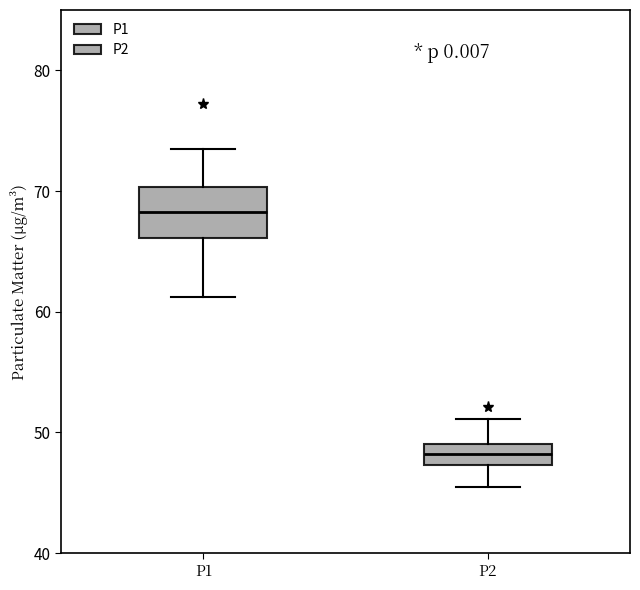

Reading left to right, read every box against the y-axis: the position of its median line, the range the box covers, and the ends of its whiskers. The values are not printed on the chart, so give them approximately, as read against the axis.

P1: median 68, box 66 to 70, whiskers 61 to 74
P2: median 48, box 47 to 49, whiskers 46 to 51